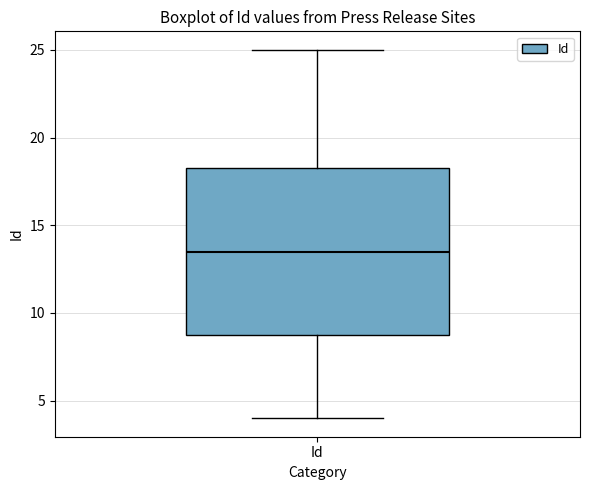

Where does the upper whisker of the box for Id end on the y-axis? The values are not printed on the chart, so give them approximately, as read against the axis.

25.0